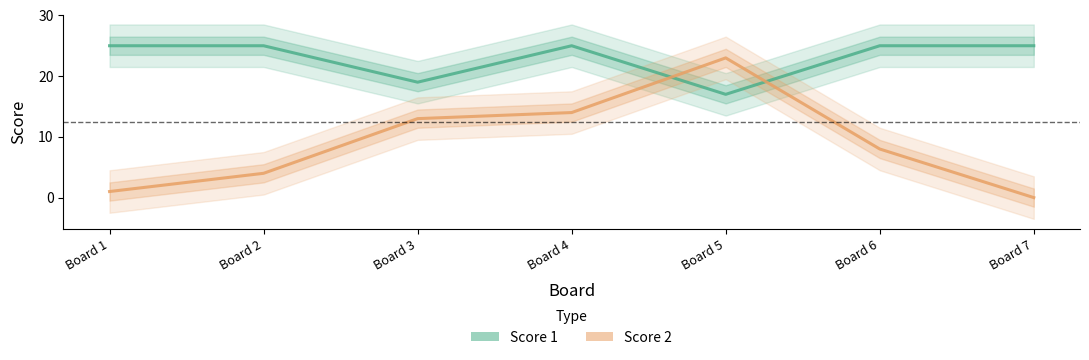

What is the difference between the highest and lowest values at Board 3?

6